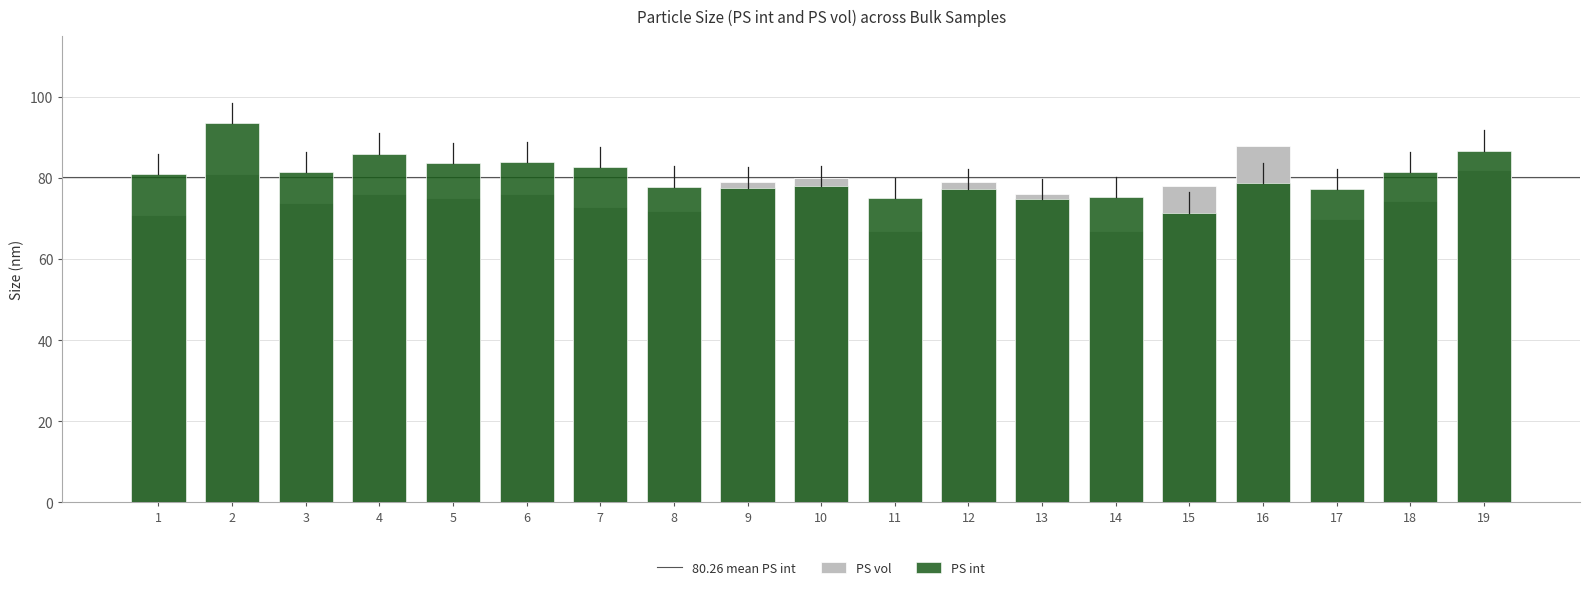

Is it true that PS int equals 82.7 at 7?

True